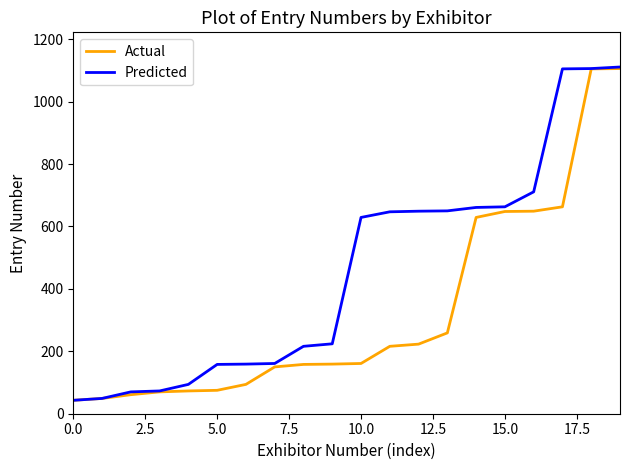

What is the minimum value for Actual?

43